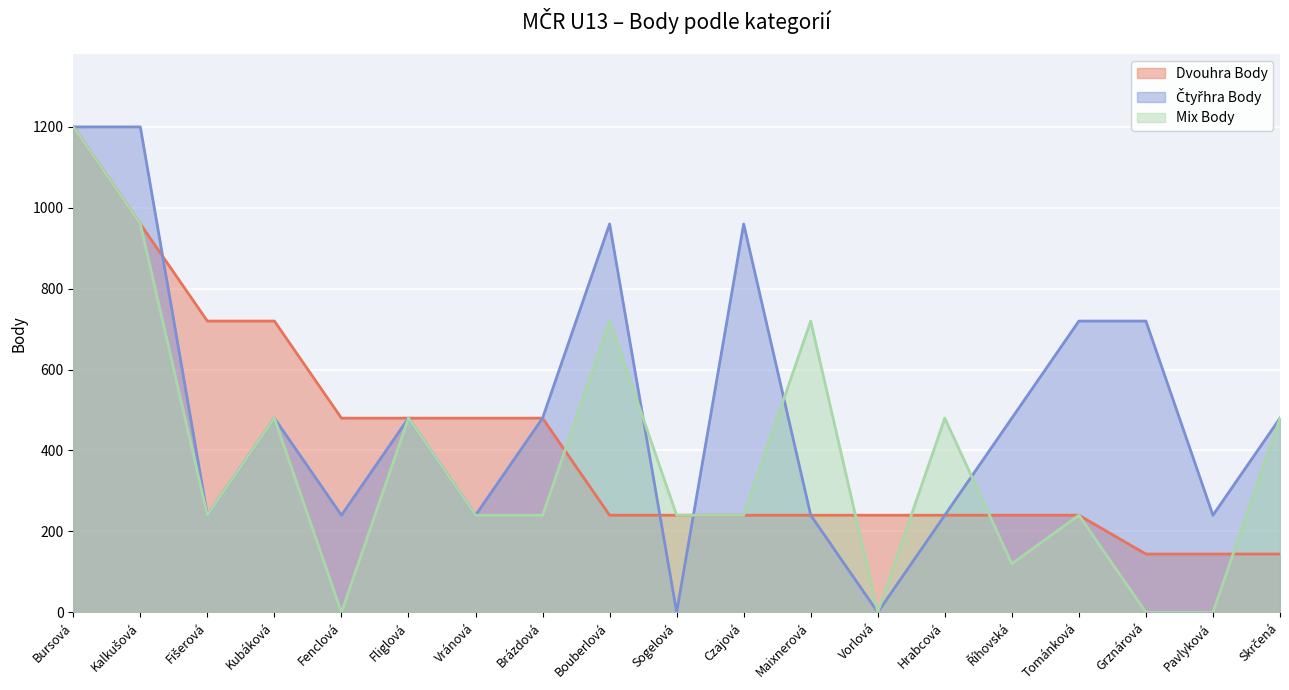

The value of Mix Body at Hrabcová is 480. True or false?

True